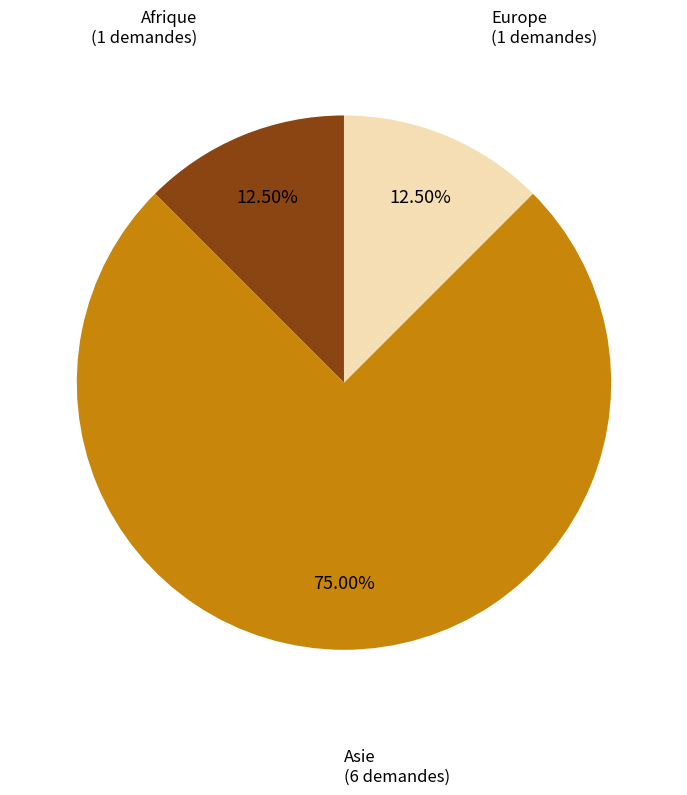

Approximately how many times larger is the value at Europe compared to Afrique?

1.0